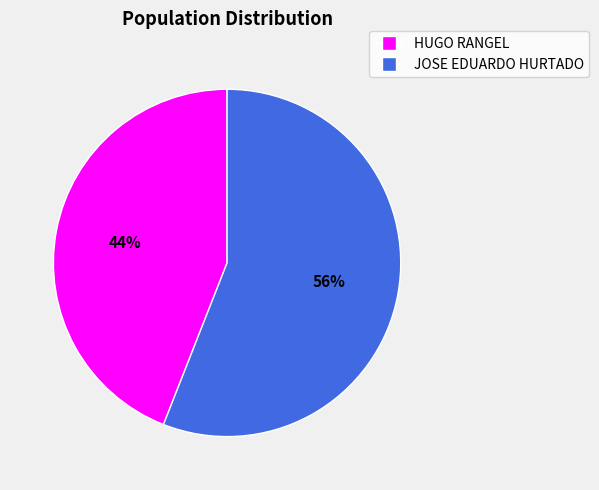

Is the sum of JOSE EDUARDO HURTADO and HUGO RANGEL greater than half?

Yes